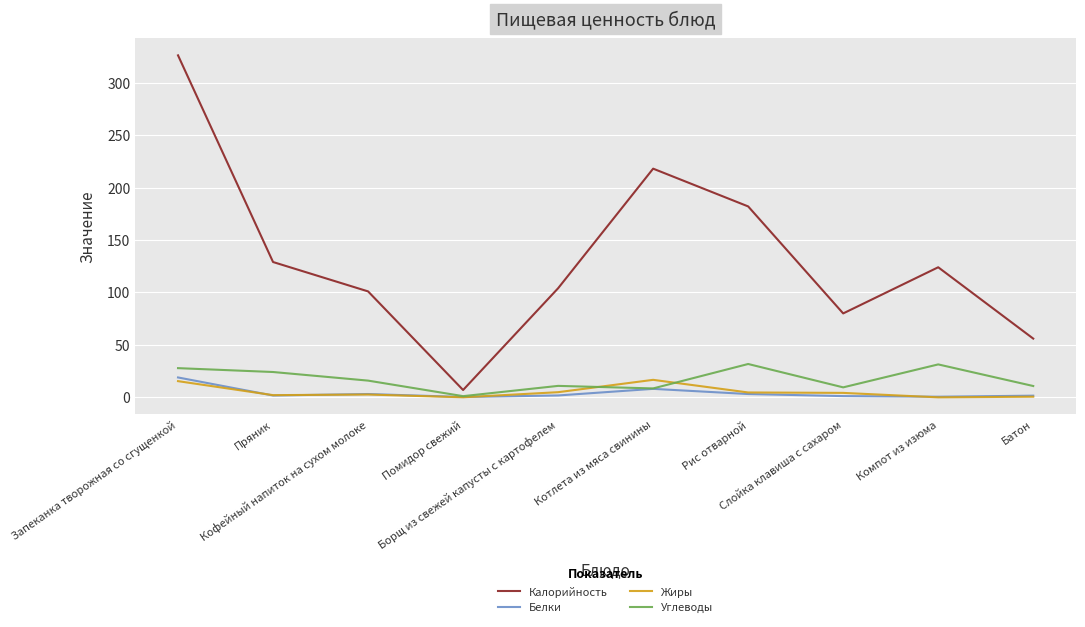

Does the chart have visible grid lines?

Yes